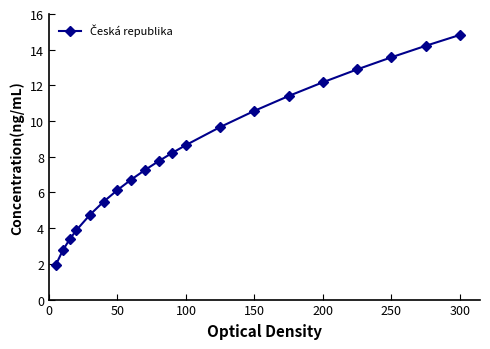

What is the value of the 11th point from the left?

8.2